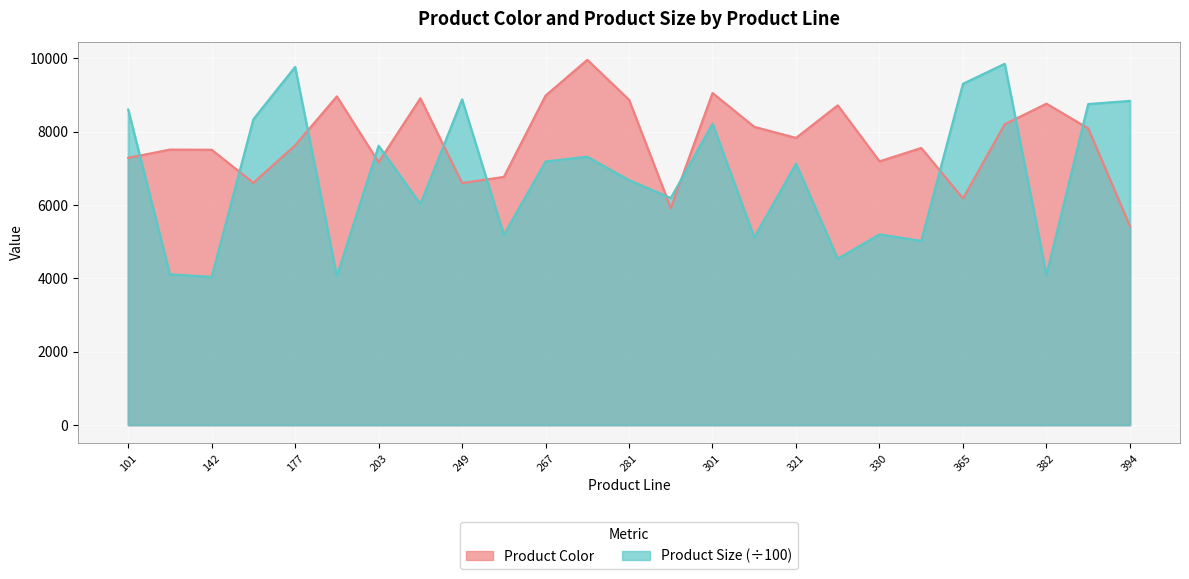

Reading right to left, extract all data points from this chart.

Product Color: 394=5419.0	386=8088.0	382=8761.0	372=8201.0	365=6175.0	346=7553.0	330=7188.0	323=8716.0	321=7827.0	320=8130.0	301=9051.0	282=5914.0	281=8867.0	277=9957.0	267=8981.0	262=6763.0	249=6597.0	213=8907.0	203=7164.0	197=8959.0	177=7624.0	173=6603.0	142=7504.0	108=7509.0	101=7282.0
Product Size: 394=8836.5	386=8750.9	382=4090.4	372=9848.7	365=9303.5	346=5018.1	330=5196.7	323=4533.6	321=7124.9	320=5117.1	301=8216.4	282=6187.7	281=6675.5	277=7314.1	267=7185.2	262=5183.6	249=8879.2	213=6026.6	203=7614.4	197=4060.3	177=9763.5	173=8336.1	142=4036.8	108=4107.1	101=8601.6